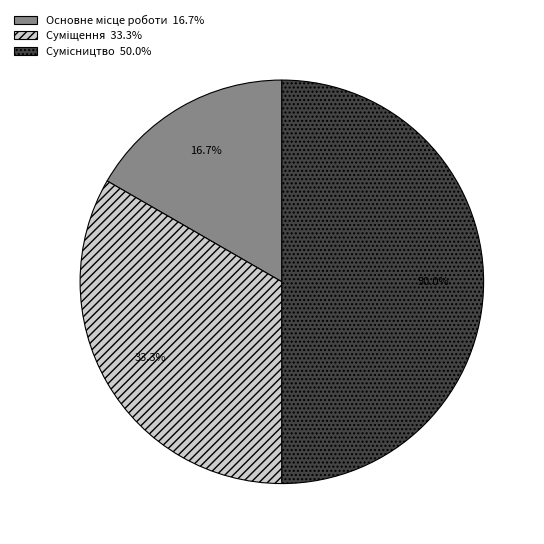

To the nearest percent, what is the average slice percentage?

33%